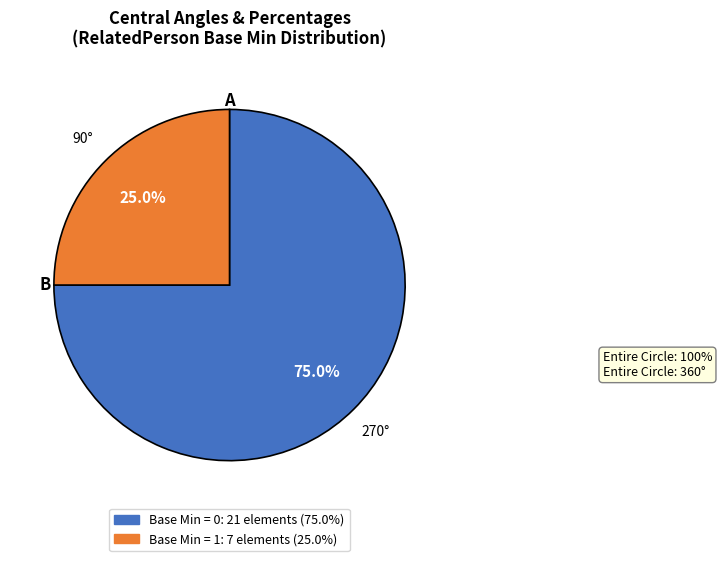

Does any single category account for the majority?

Yes